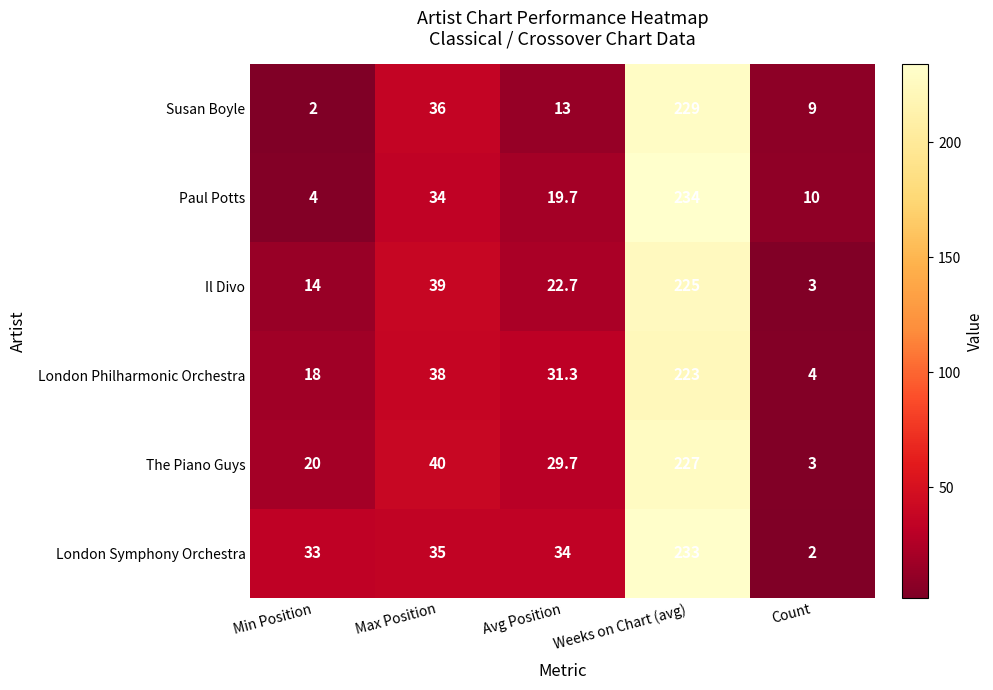

Where is Paul Potts nearest to the value 119?

Max Position